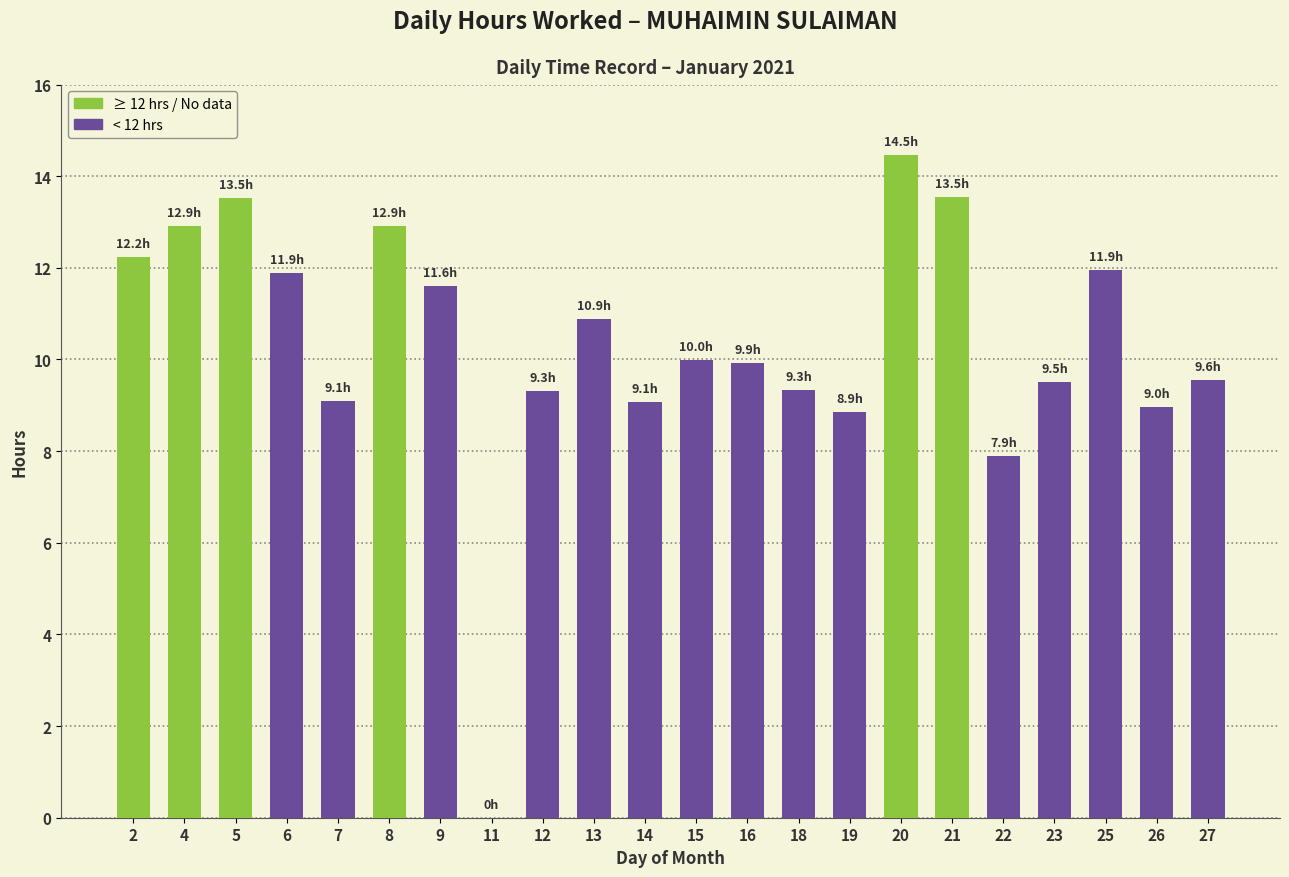

What is the maximum value shown in the chart?

14.5